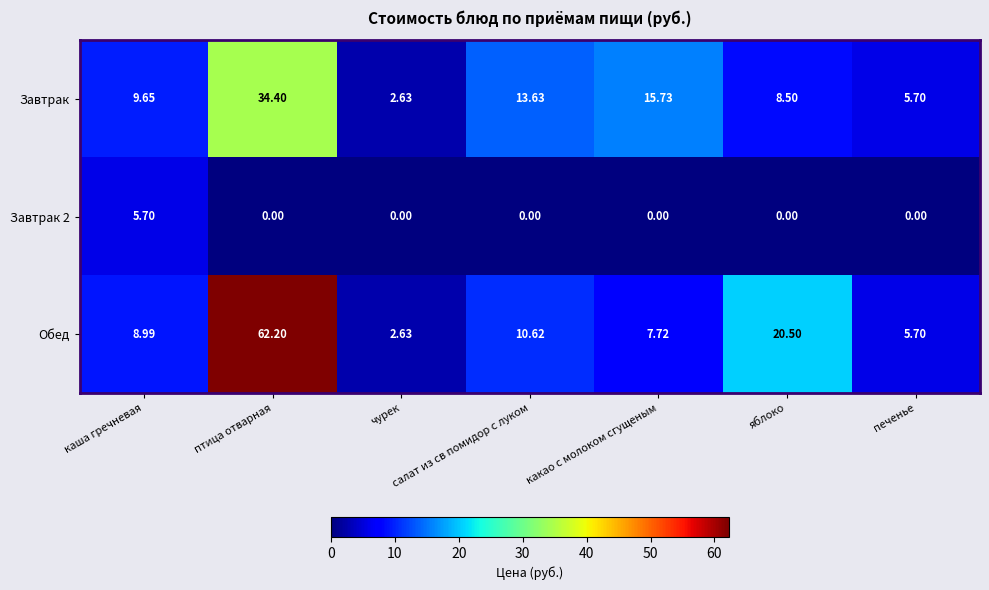

Where does the Обед series first go above 8?

каша гречневая